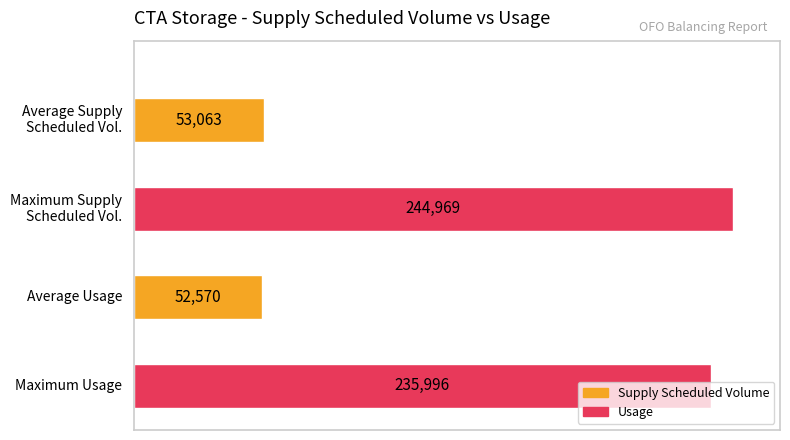

Which has a higher value, 53860 or 76811?

76811